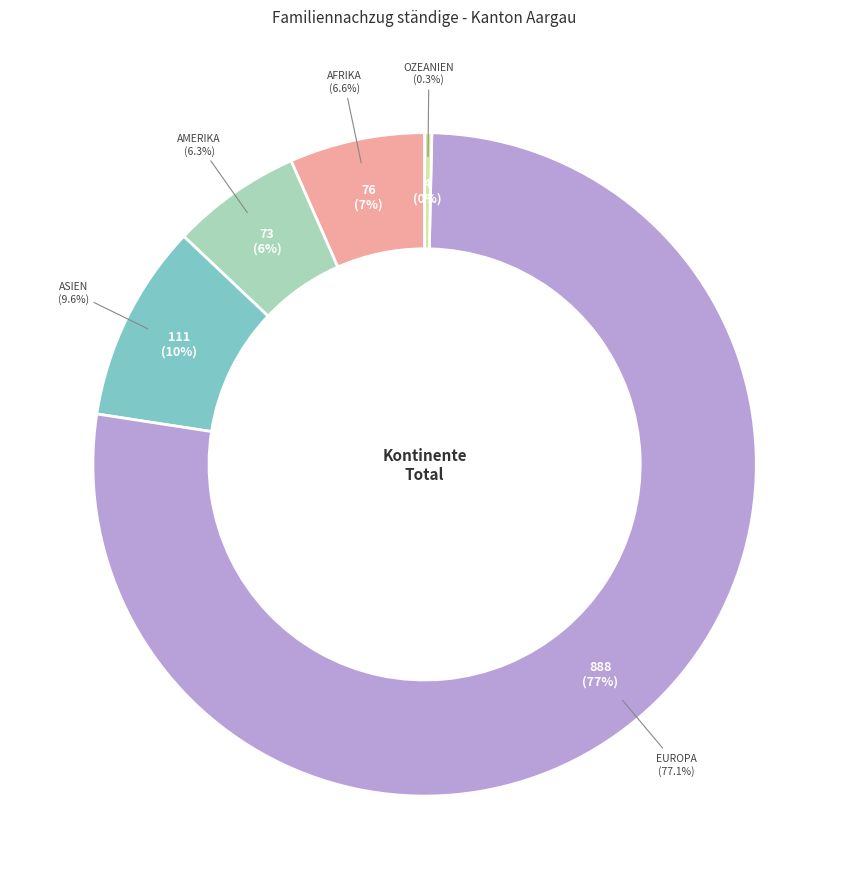

Does any single category account for the majority?

Yes